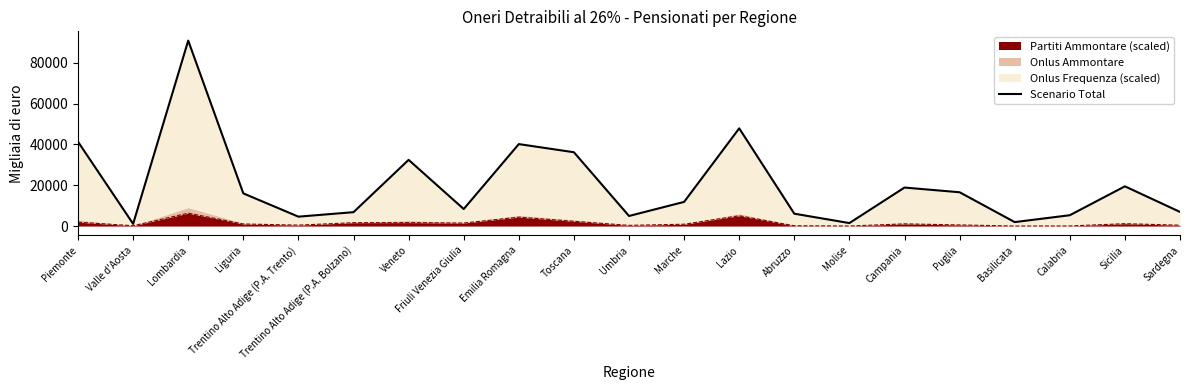

Rank the categories by value from lowest to highest.

Valle d'Aosta, Molise, Basilicata, Trentino Alto Adige (P.A. Trento), Umbria, Calabria, Abruzzo, Trentino Alto Adige (P.A. Bolzano), Sardegna, Friuli Venezia Giulia, Marche, Liguria, Puglia, Campania, Sicilia, Veneto, Toscana, Emilia Romagna, Piemonte, Lazio, Lombardia